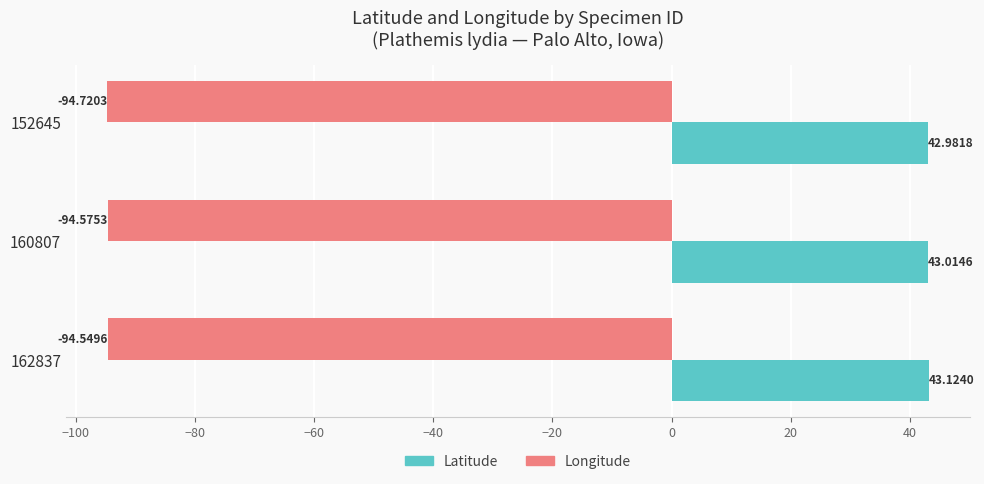

Which series has the widest spread of values?

Longitude